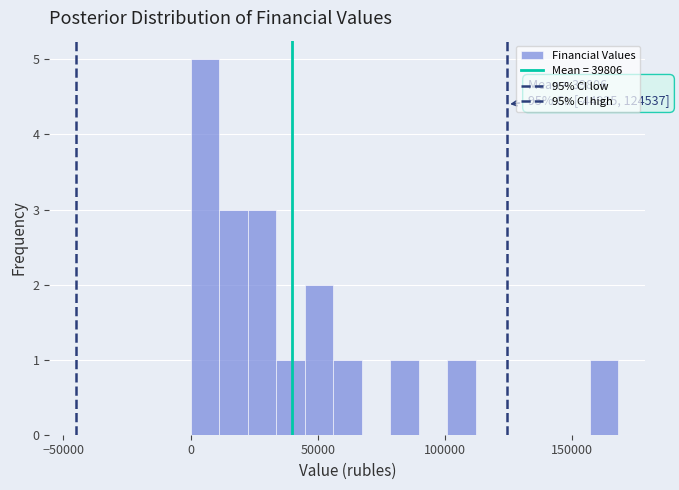

Around what value on the x-axis is the tallest bar? Give the approximate position of its centre, as read against the axis.

5000